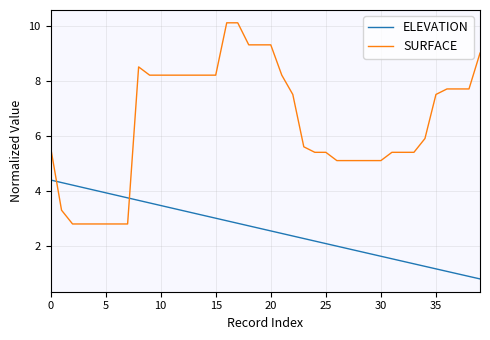

List the series in order of their peak value, highest first.

SURFACE, ELEVATION